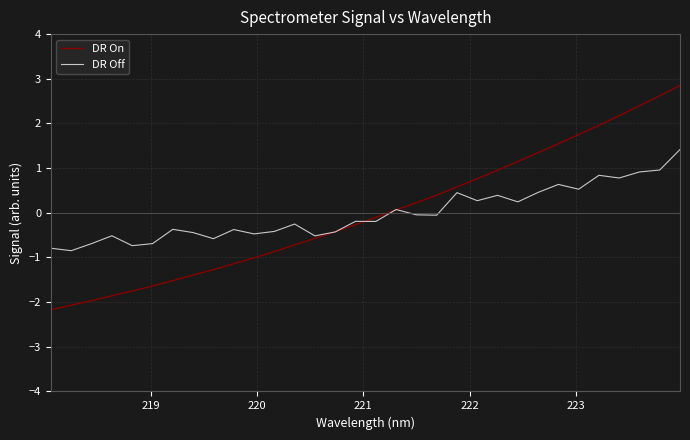

What is the highest value of the DR Off series?

1.4